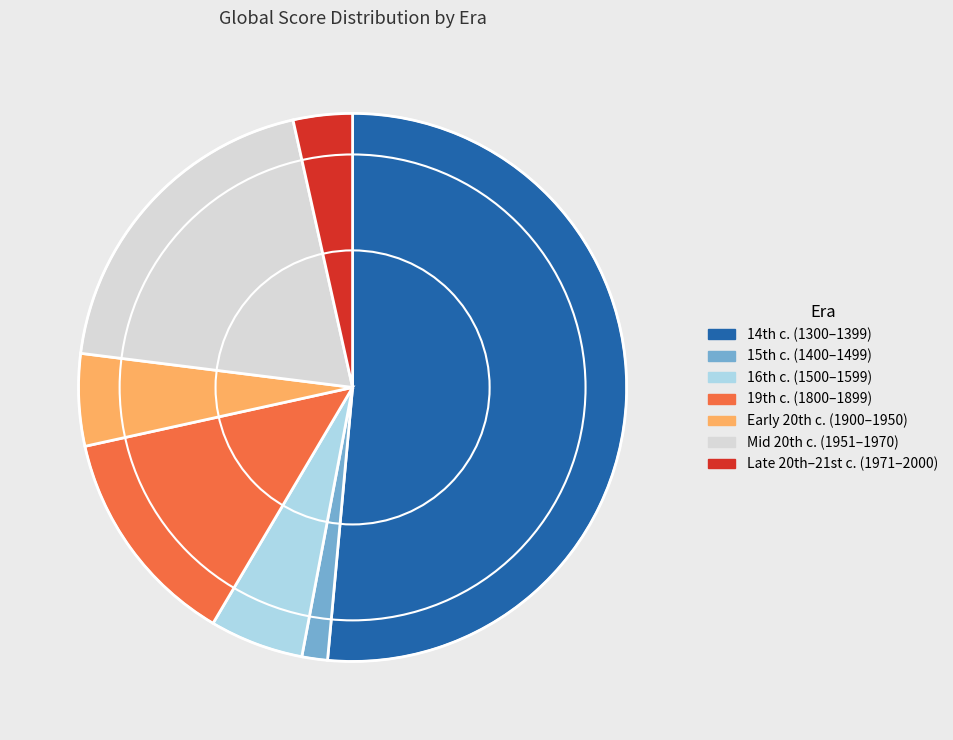

How many segments does this pie chart have?

7